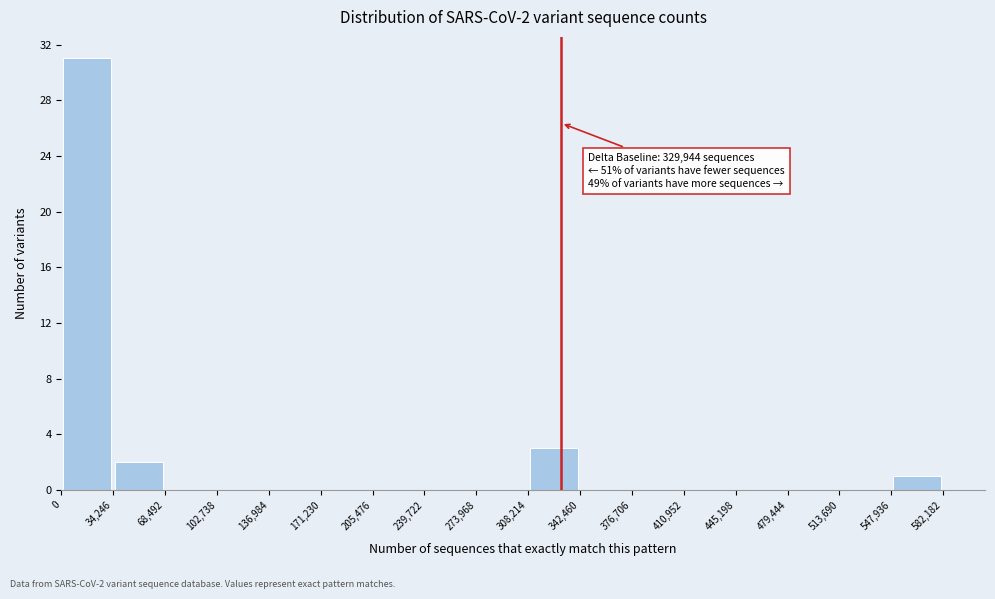

Which range on the x-axis has the tallest bar?

0 to 34,246